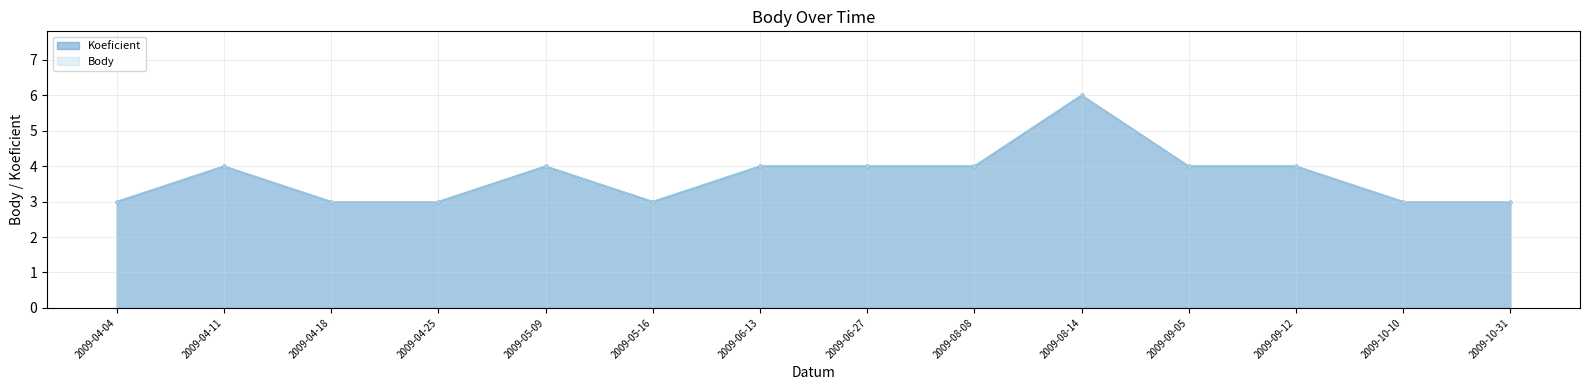

What is the minimum value shown in the chart?

3